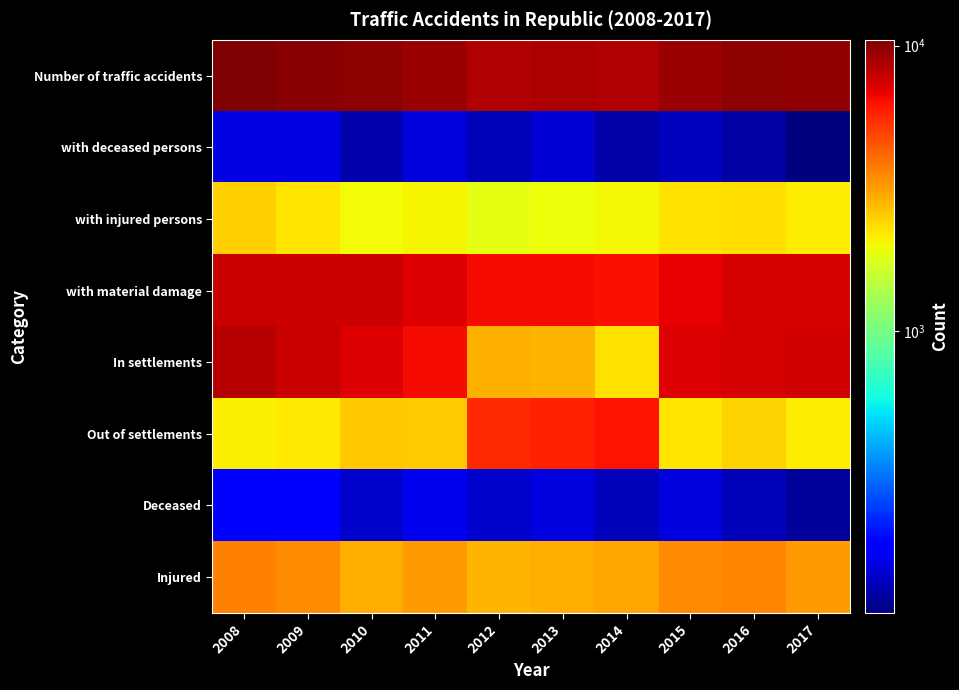

How many data points does each series have?

10